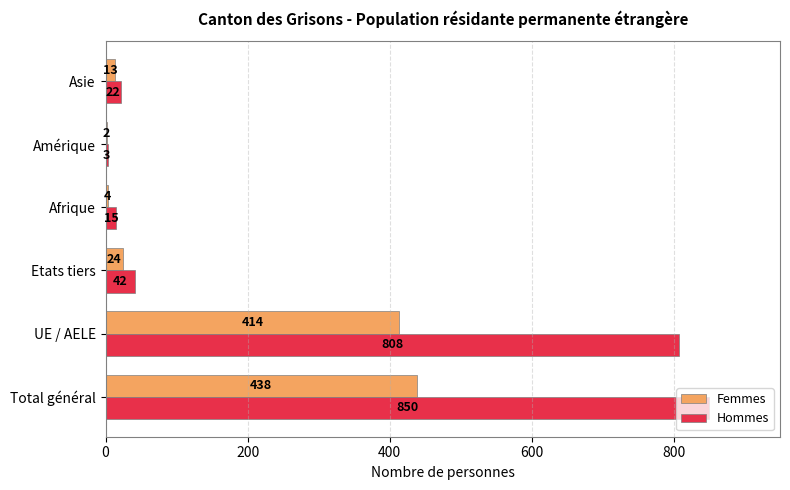

True or false: Hommes has a value of 15 at Afrique.

True